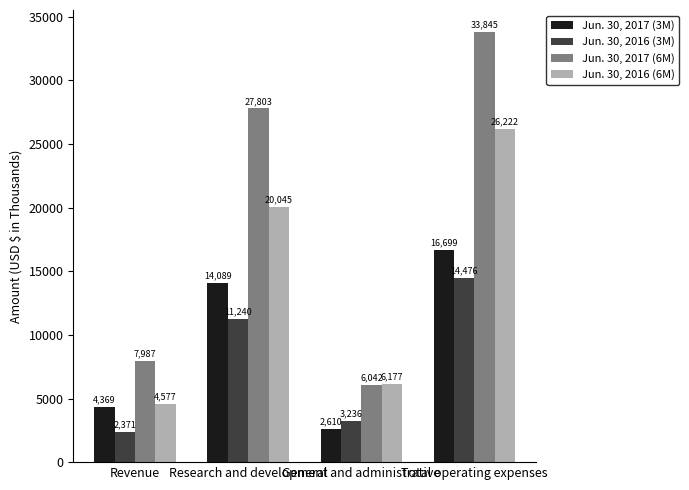

The Jun. 30, 2016 (3M) series shows 19190 at Total operating expenses. True or false?

False